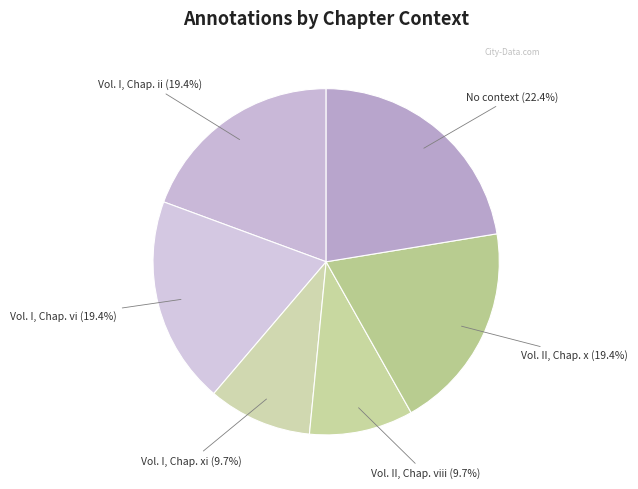

The Vol. I, Chap. xi slice represents 22% of the pie. True or false?

False